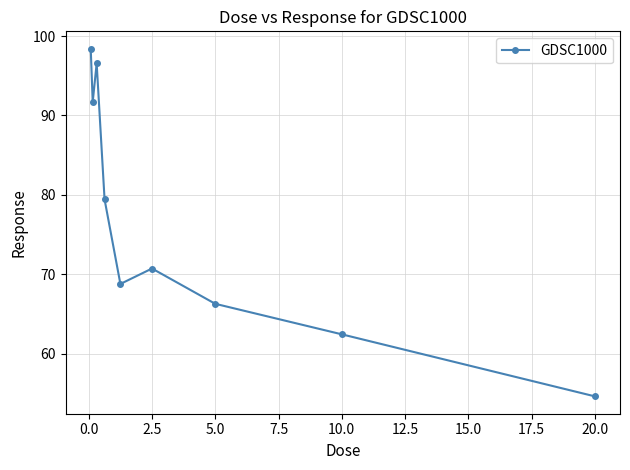

Reading left to right, list all the values displayed in this chart.

98.4	91.7	96.6	79.4	68.8	70.7	66.3	62.4	54.6